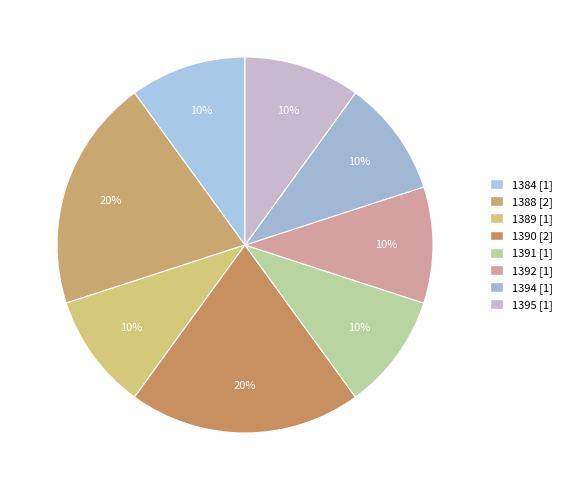

Do 1388 and 1394 together represent more than half of the pie?

No